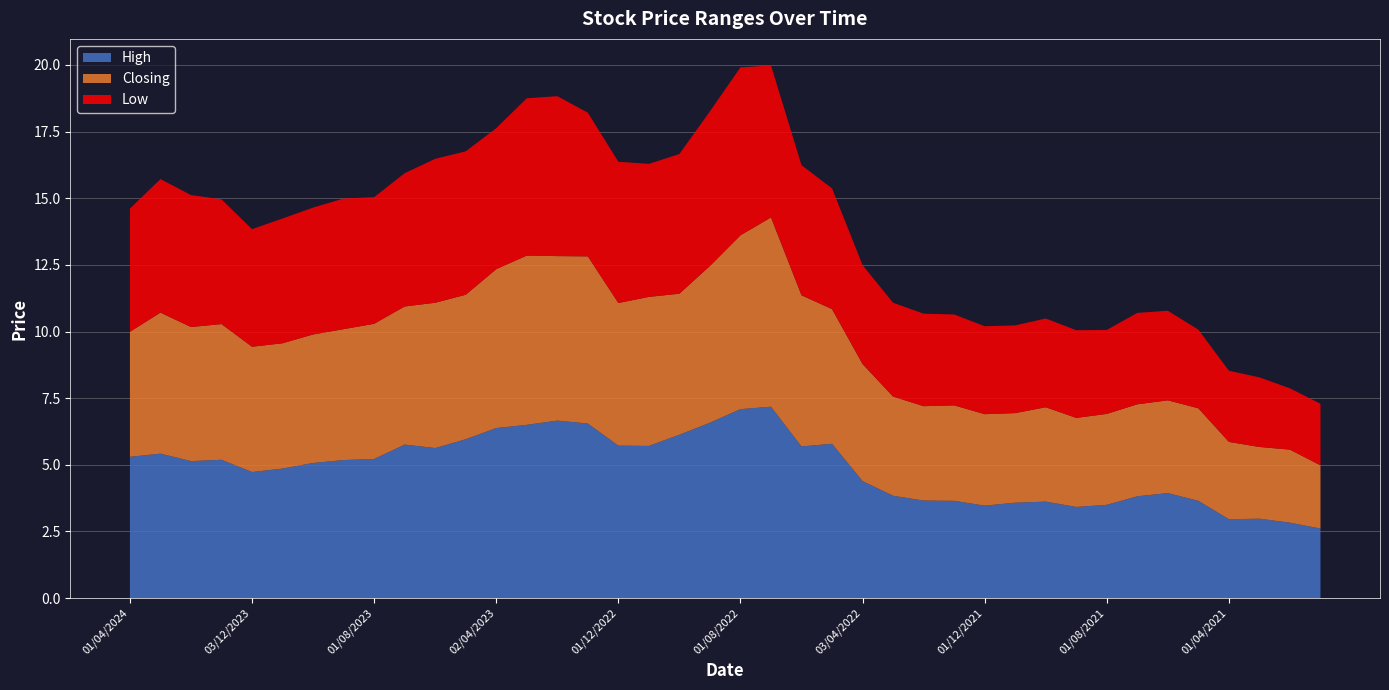

Reading left to right, extract all data points from this chart.

High: 5.3	5.4	5.1	5.2	4.7	4.9	5.1	5.2	5.2	5.8	5.6	6.0	6.4	6.5	6.7	6.5	5.7	5.7	6.1	6.6	7.1	7.2	5.7	5.8	4.4	3.8	3.7	3.6	3.5	3.6	3.6	3.4	3.5	3.8	3.9	3.6	3.0	3.0	2.8	2.6
Closing: 4.7	5.3	5.0	5.1	4.7	4.7	4.8	4.9	5.1	5.2	5.5	5.4	6.0	6.3	6.2	6.3	5.3	5.6	5.3	5.9	6.5	7.1	5.7	5.0	4.4	3.7	3.5	3.6	3.4	3.4	3.5	3.3	3.4	3.5	3.5	3.5	2.9	2.7	2.7	2.4
Low: 4.6	5.0	5.0	4.7	4.4	4.7	4.8	4.9	4.8	5.0	5.4	5.4	5.3	5.9	6.0	5.4	5.3	5.0	5.2	5.8	6.3	5.7	4.9	4.5	3.7	3.5	3.5	3.4	3.3	3.3	3.3	3.3	3.1	3.4	3.4	3.0	2.7	2.6	2.3	2.3